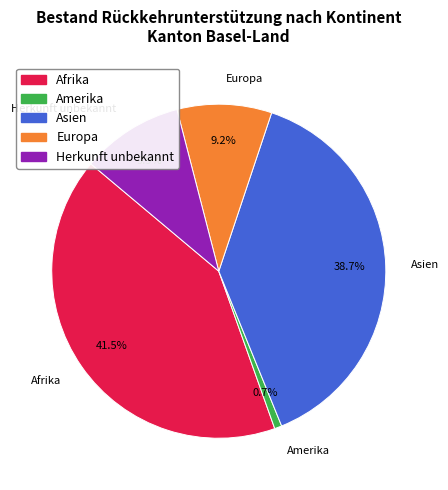

To the nearest percent, what portion does Herkunft unbekannt represent?

10%